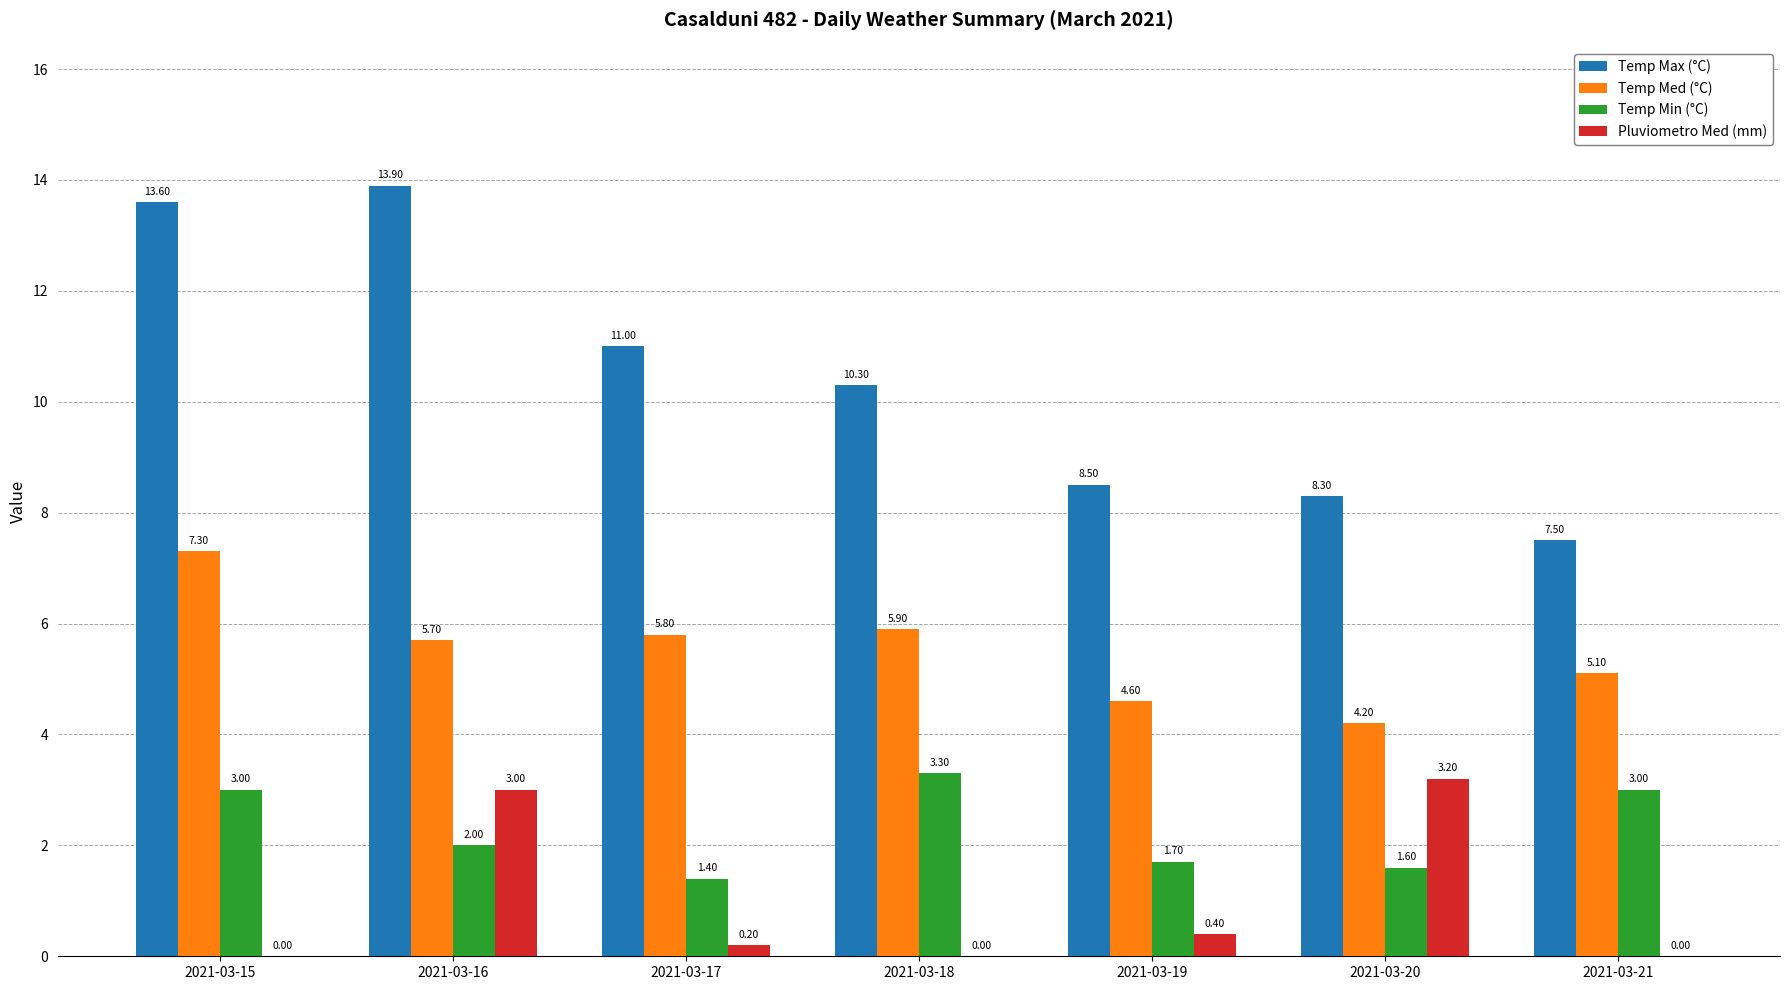

What are all the series names shown in the legend?

Temp Max (°C), Temp Med (°C), Temp Min (°C), Pluviometro Med (mm)